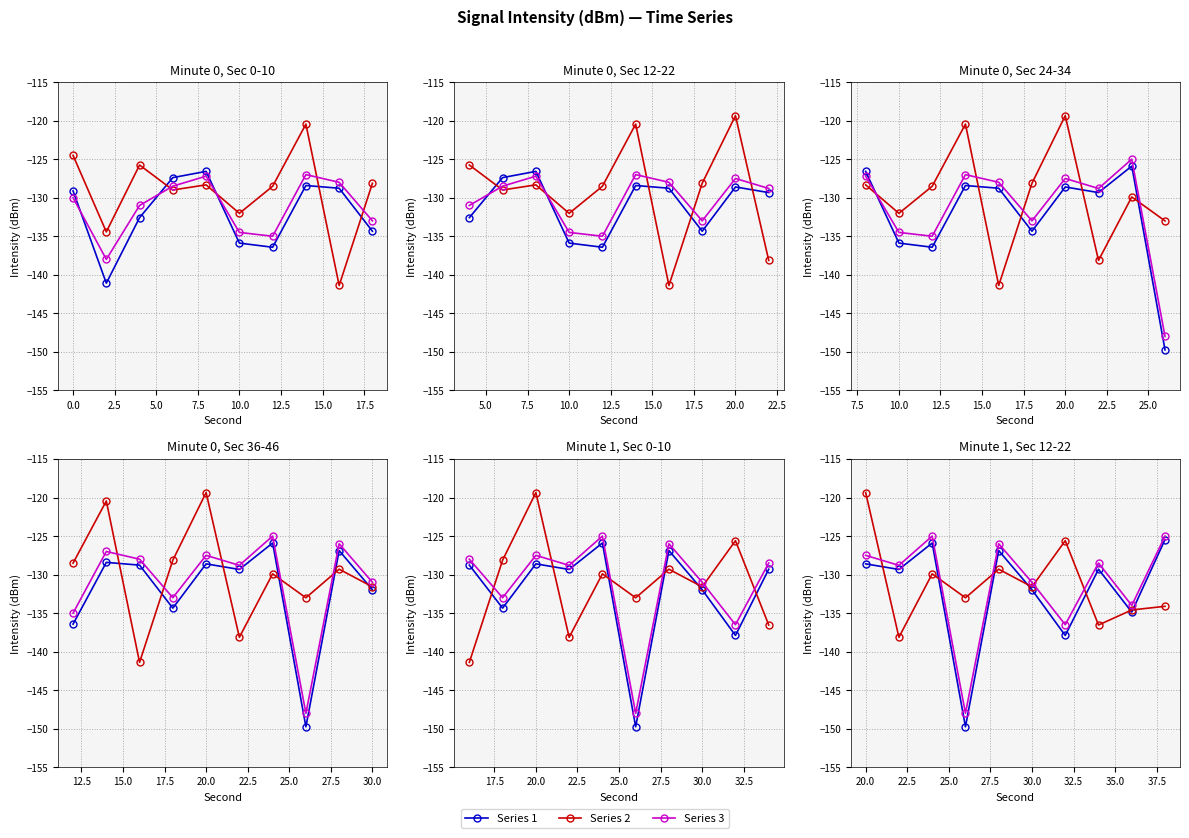

At how many categories does at least one series exceed -142?

10